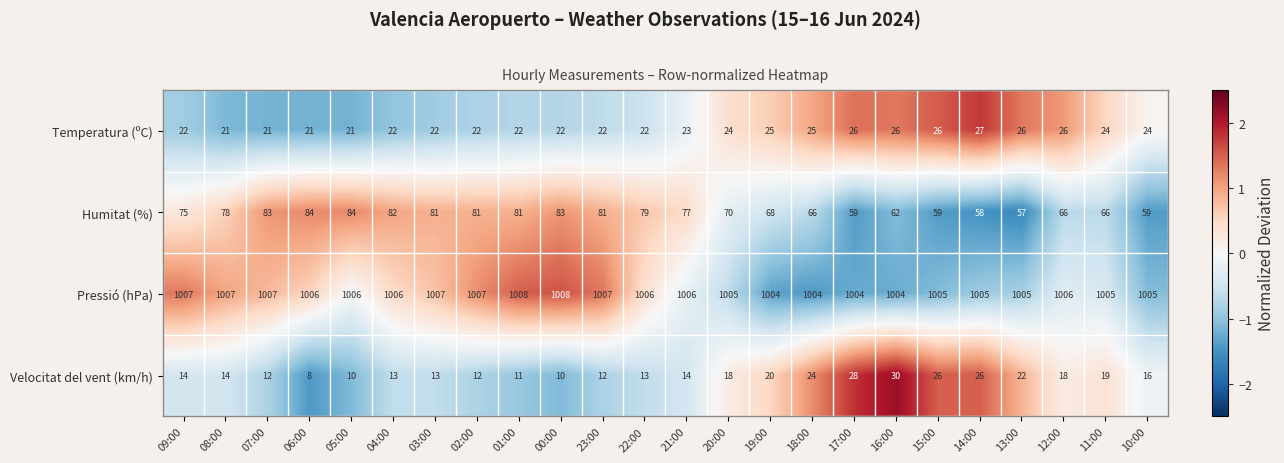

The Pressió (hPa) series shows 1348 at 11:00. True or false?

False